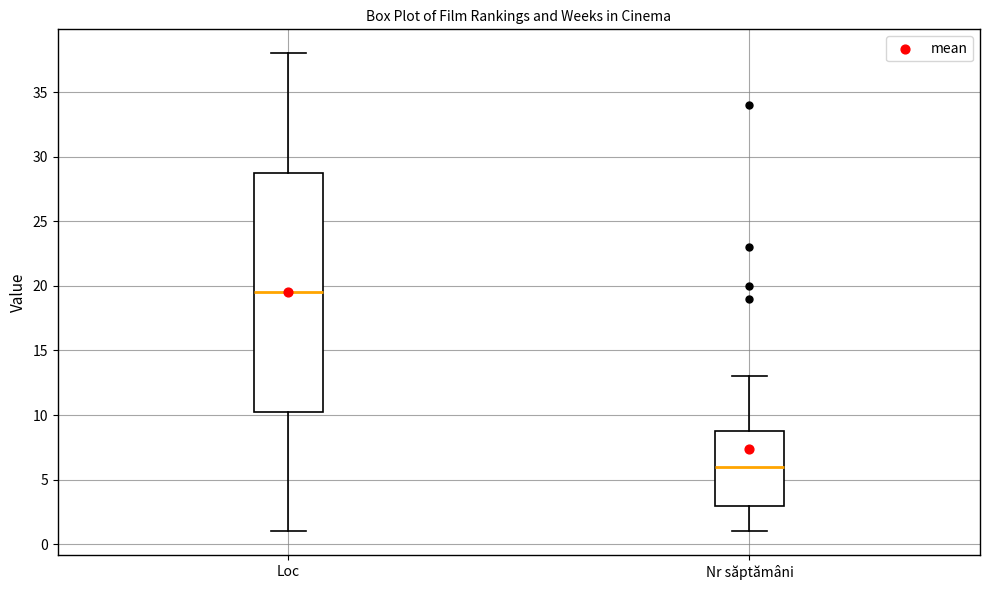

Reading left to right, read every box against the y-axis: the position of its median line, the range the box covers, and the ends of its whiskers. The values are not printed on the chart, so give them approximately, as read against the axis.

Loc: median 19.5, box 10.5 to 29.0, whiskers 1.0 to 38.0
Nr săptămâni: median 6.0, box 3.0 to 9.0, whiskers 1.0 to 13.0